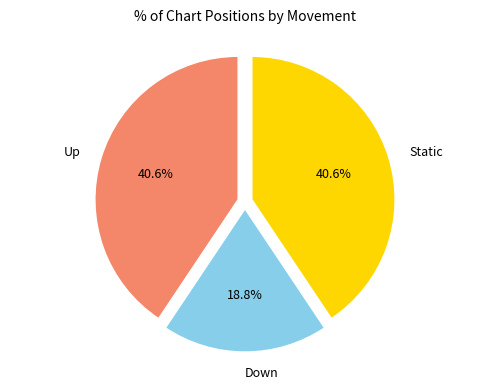

Is there a majority slice in this chart?

No